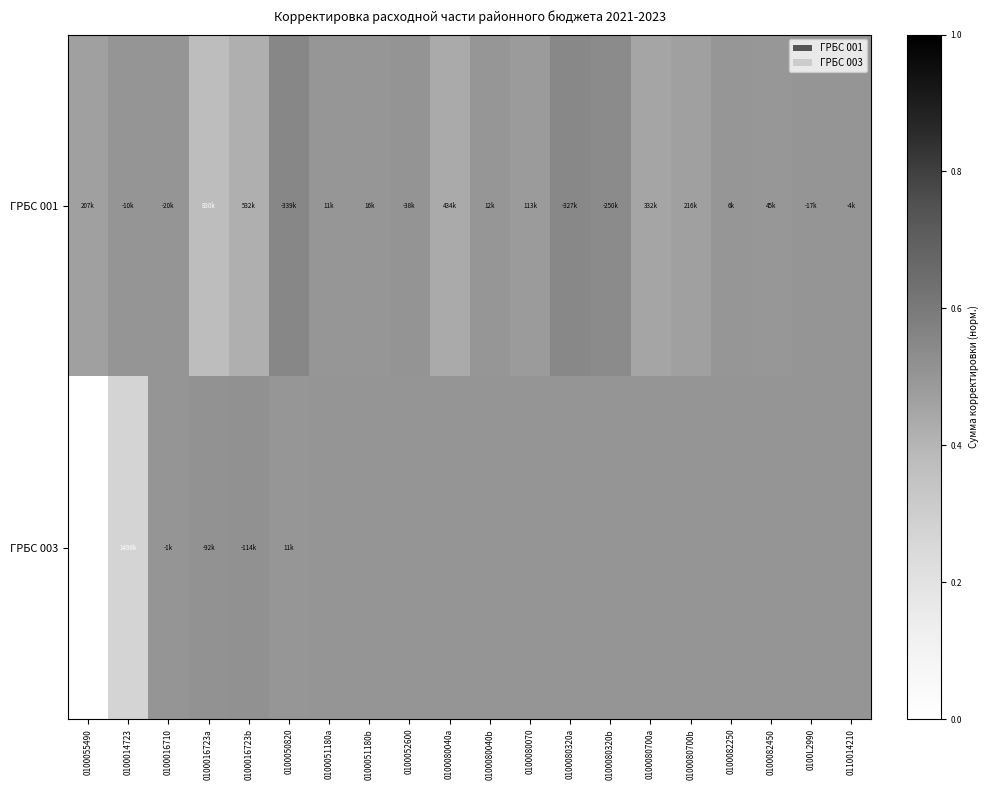

At how many categories does at least one series exceed 0?

20